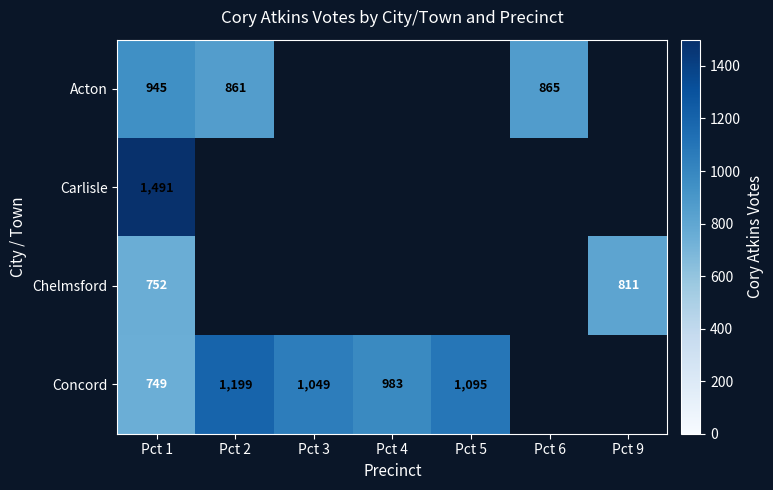

How many series are shown in this chart?

4